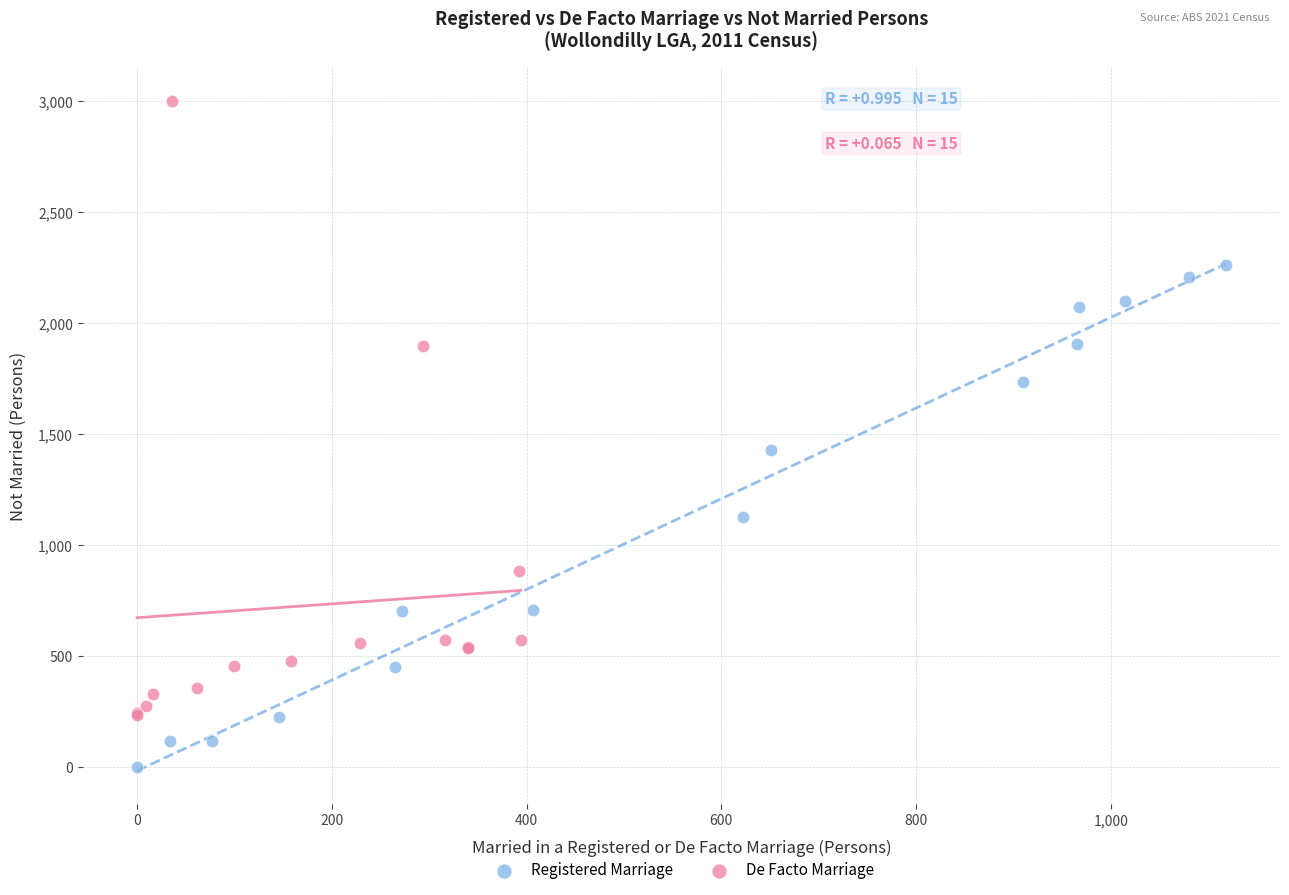

Which series has the widest spread of Y values?

De Facto Marriage